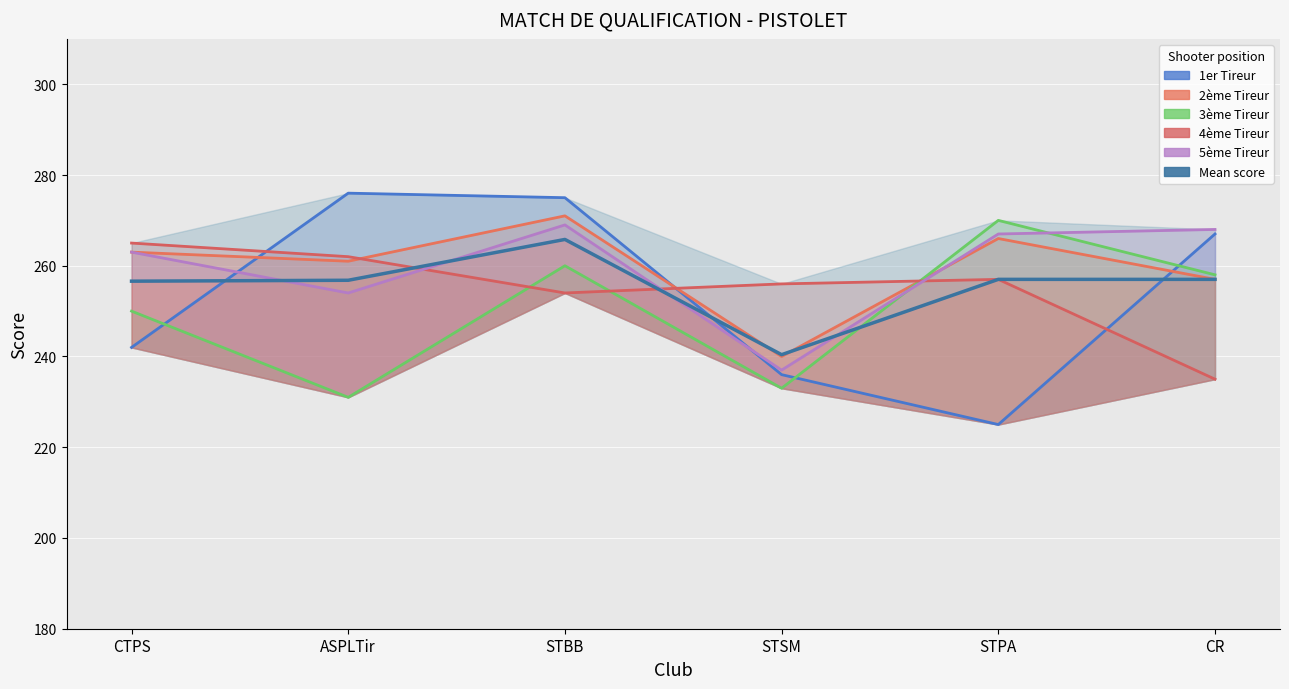

What is the approximate value of 1er Tireur at CTPS?

242.0